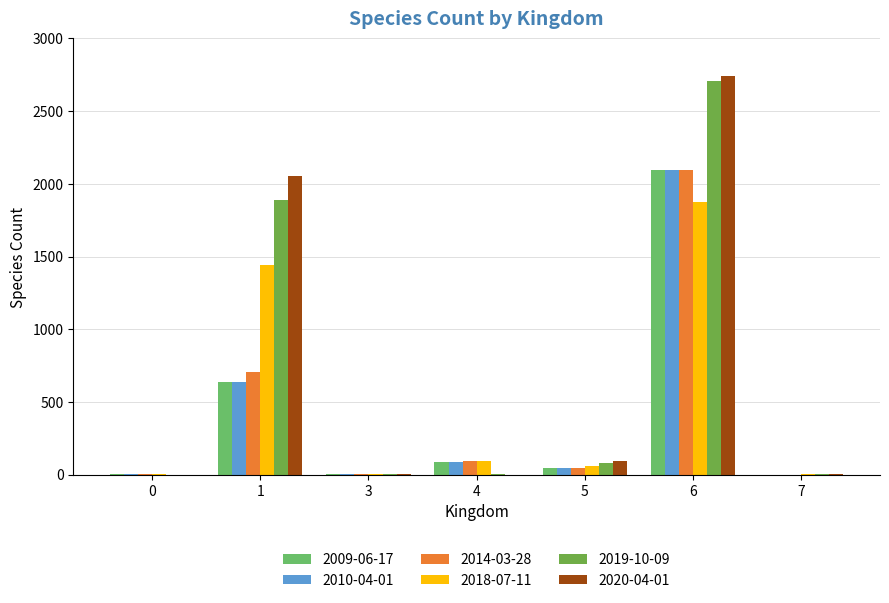

Which series changed the most between 0 and 1?

2020-04-01